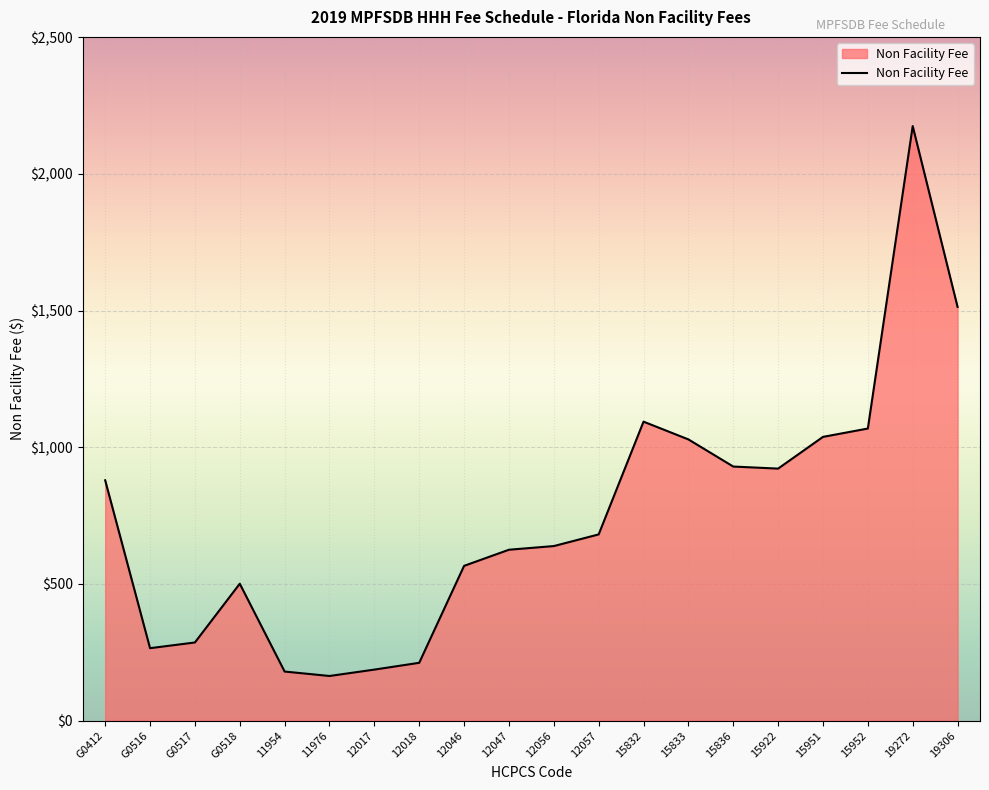

Where does the data first go above 681?

G0412